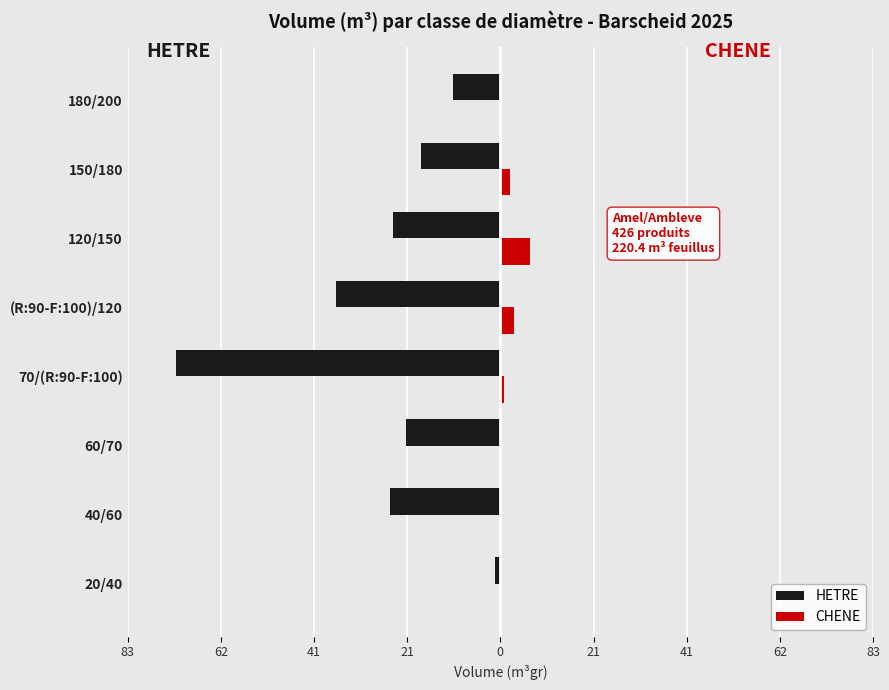

Reading left to right, transcribe all the data shown in this chart.

HETRE: -1.3	-24.6	-21.1	-72.2	-36.6	-23.9	-17.8	-10.5
CHENE: 0.0	0.0	0.0	0.7	3.1	6.6	2.1	0.0